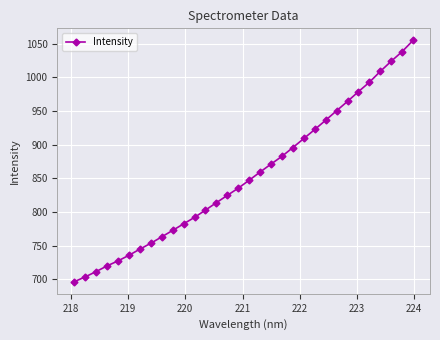

What is the value of the 7th point from the left?

745.0